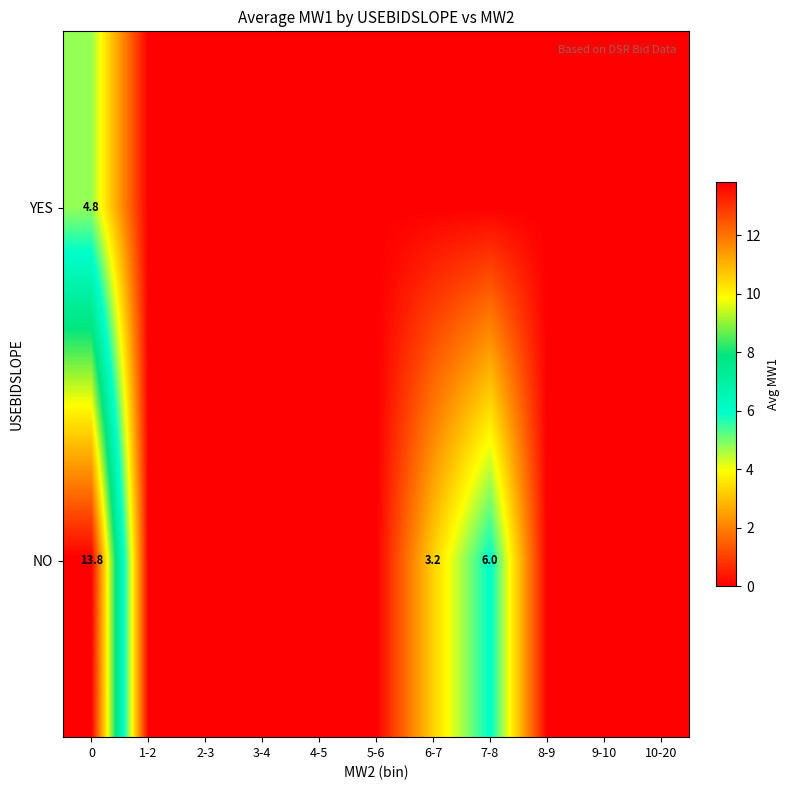

The value of YES at 0 is 4.8. True or false?

True